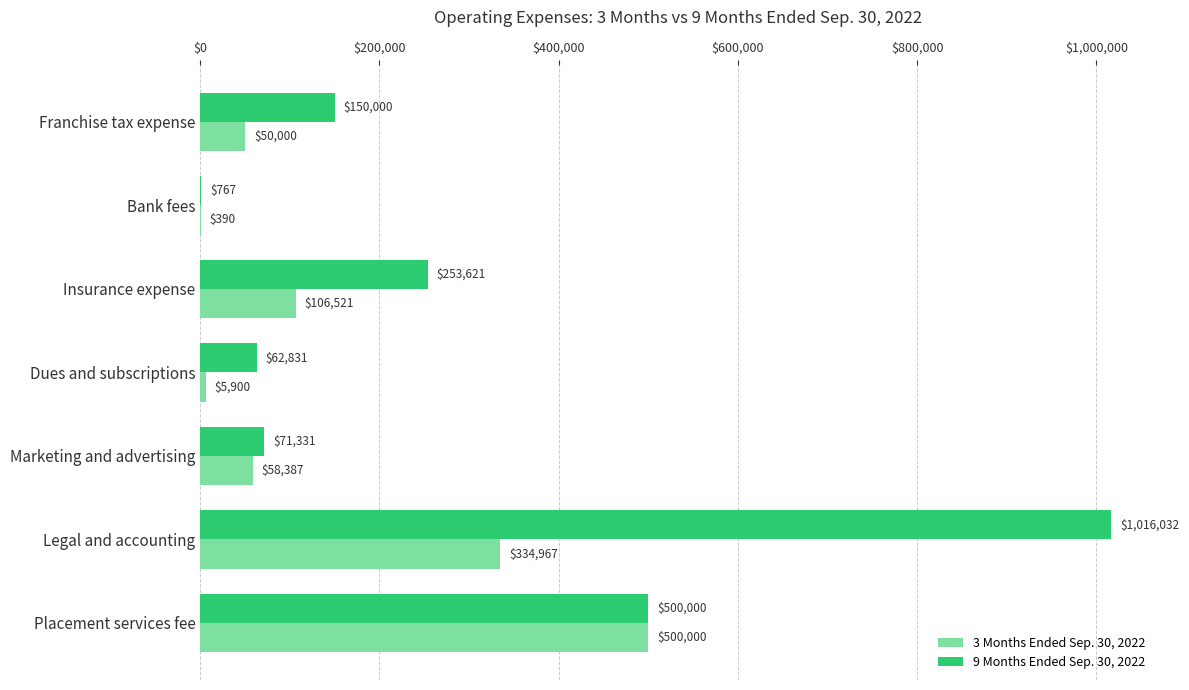

Which series changed the most between Insurance expense and Dues and subscriptions?

9 Months Ended Sep. 30, 2022